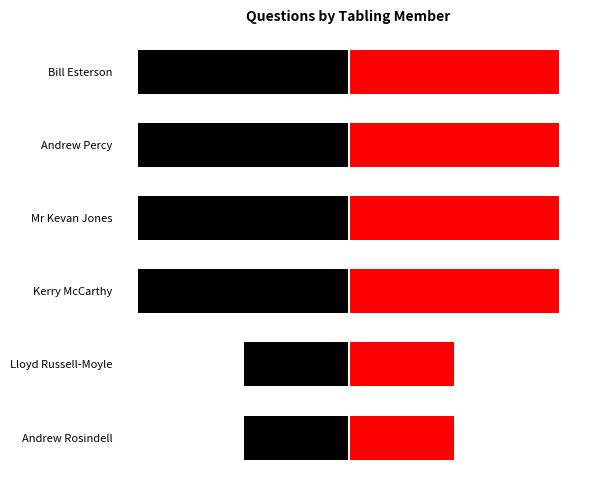

How many data points in Left (Black) are above -2?

2